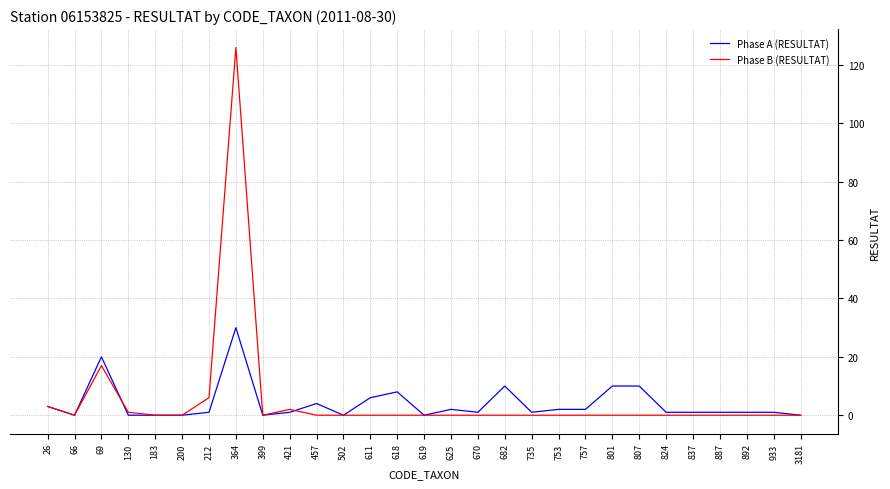

List the series in order of their peak value, lowest first.

Phase A (RESULTAT), Phase B (RESULTAT)